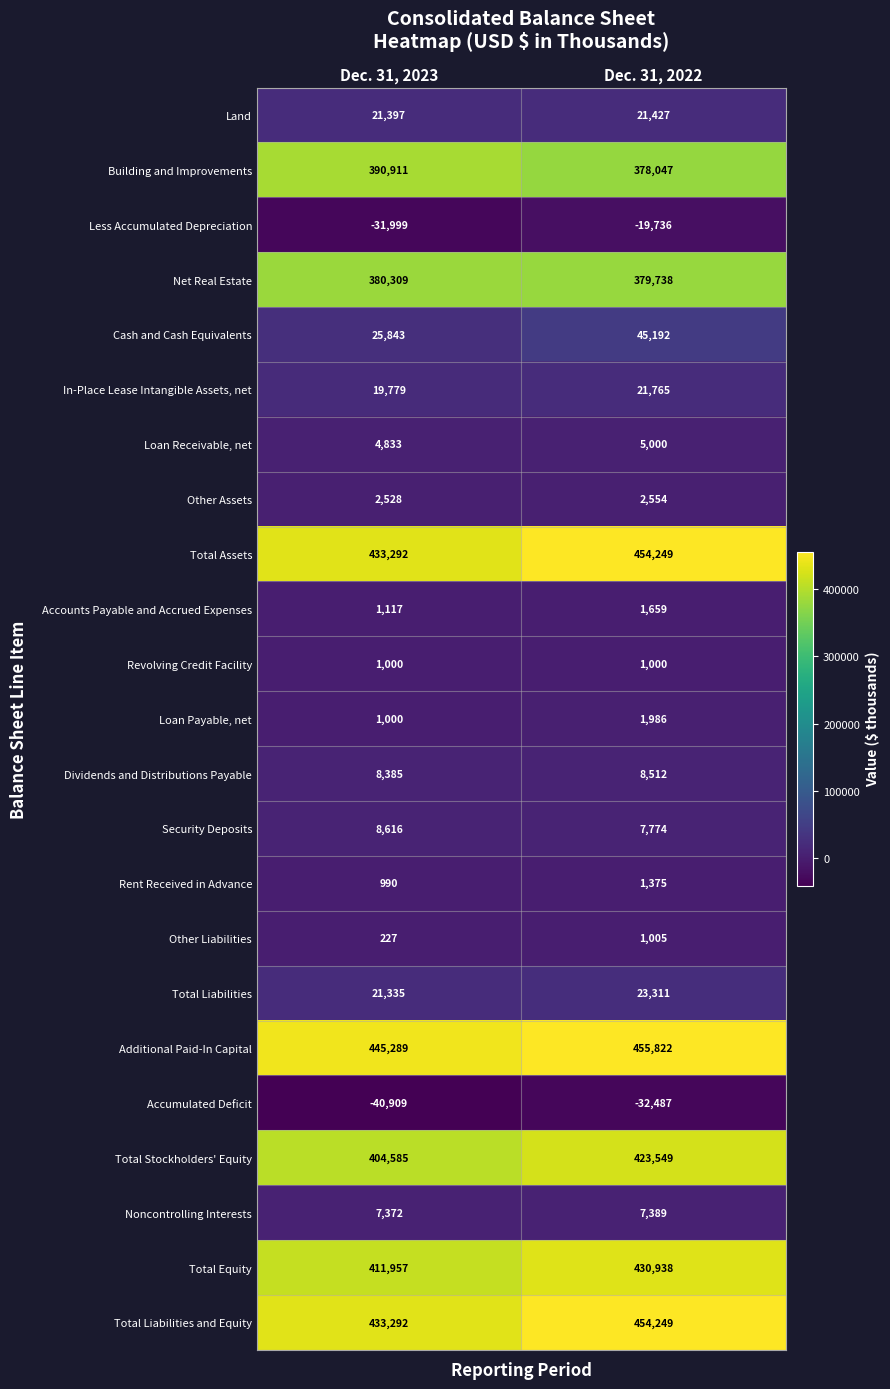

True or false: Total Liabilities has a value of 6593 at Dec. 31, 2022.

False